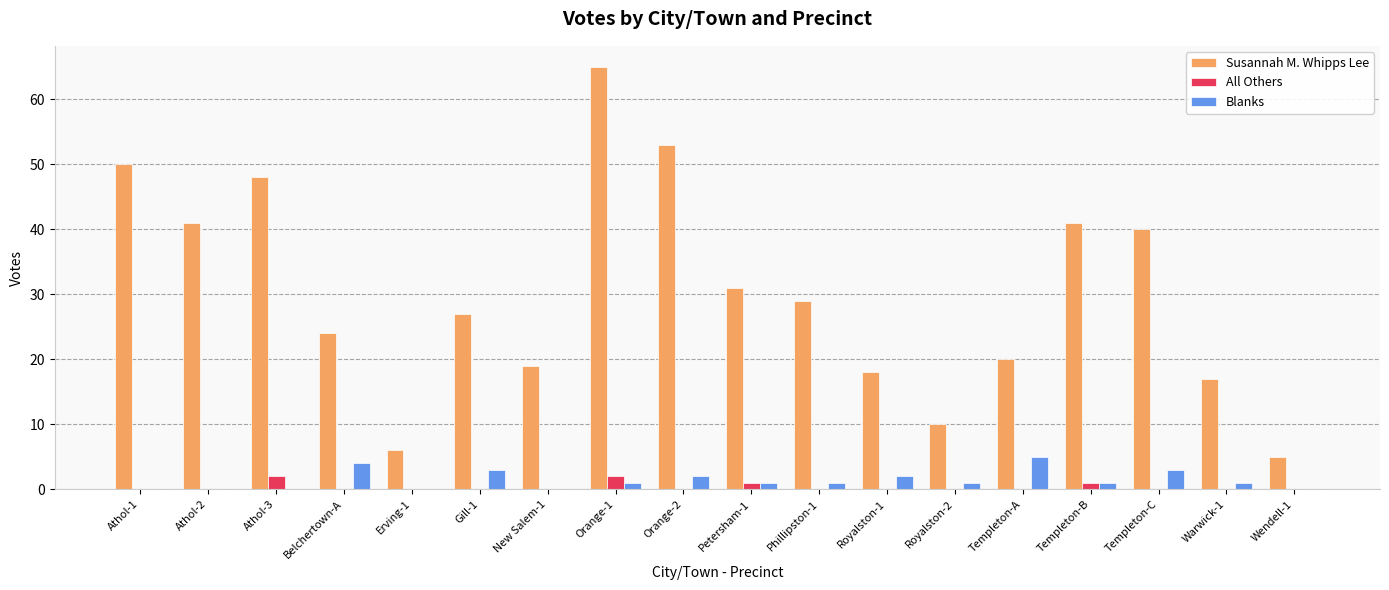

Which series changed the most between Athol-1 and Gill-1?

Susannah M. Whipps Lee